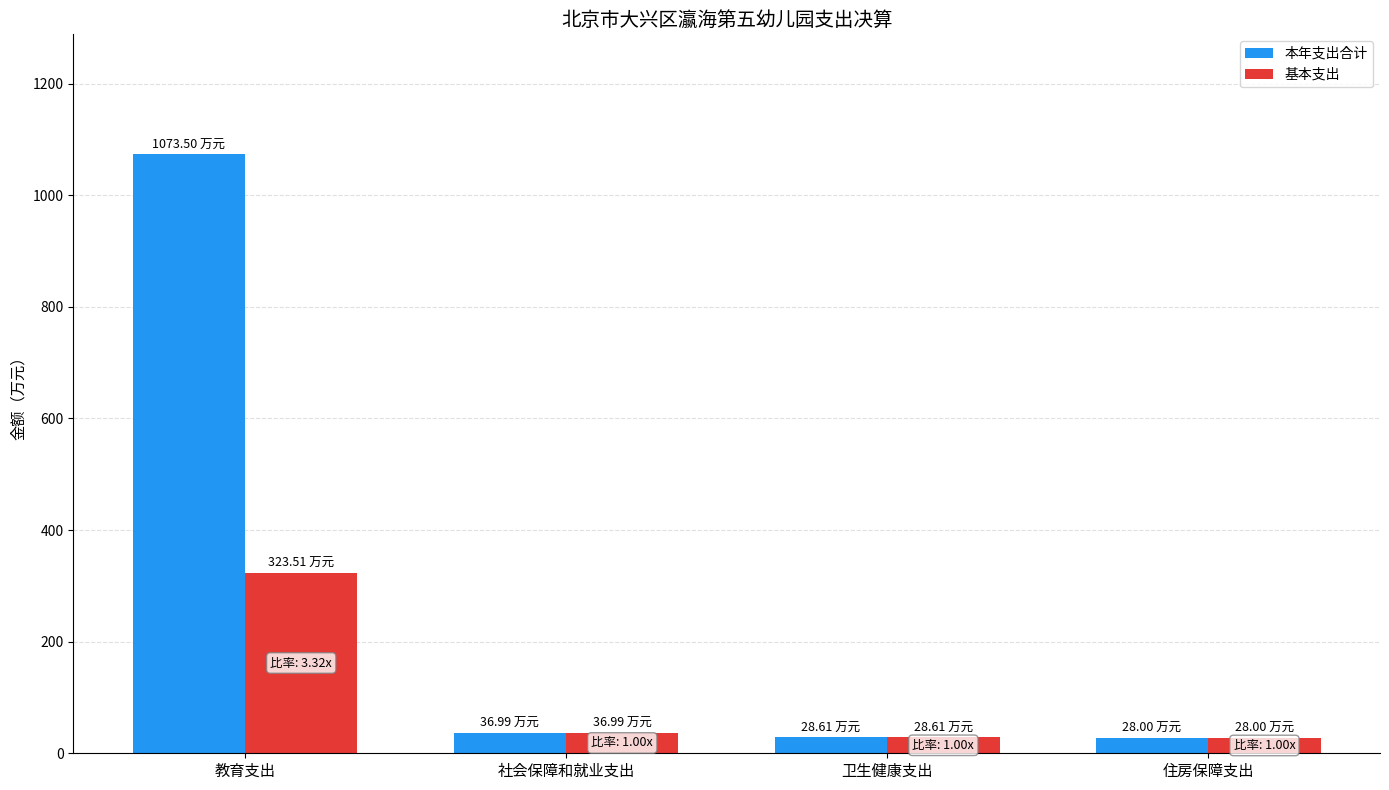

At 教育支出, list the series in order from largest to smallest.

本年支出合计, 基本支出